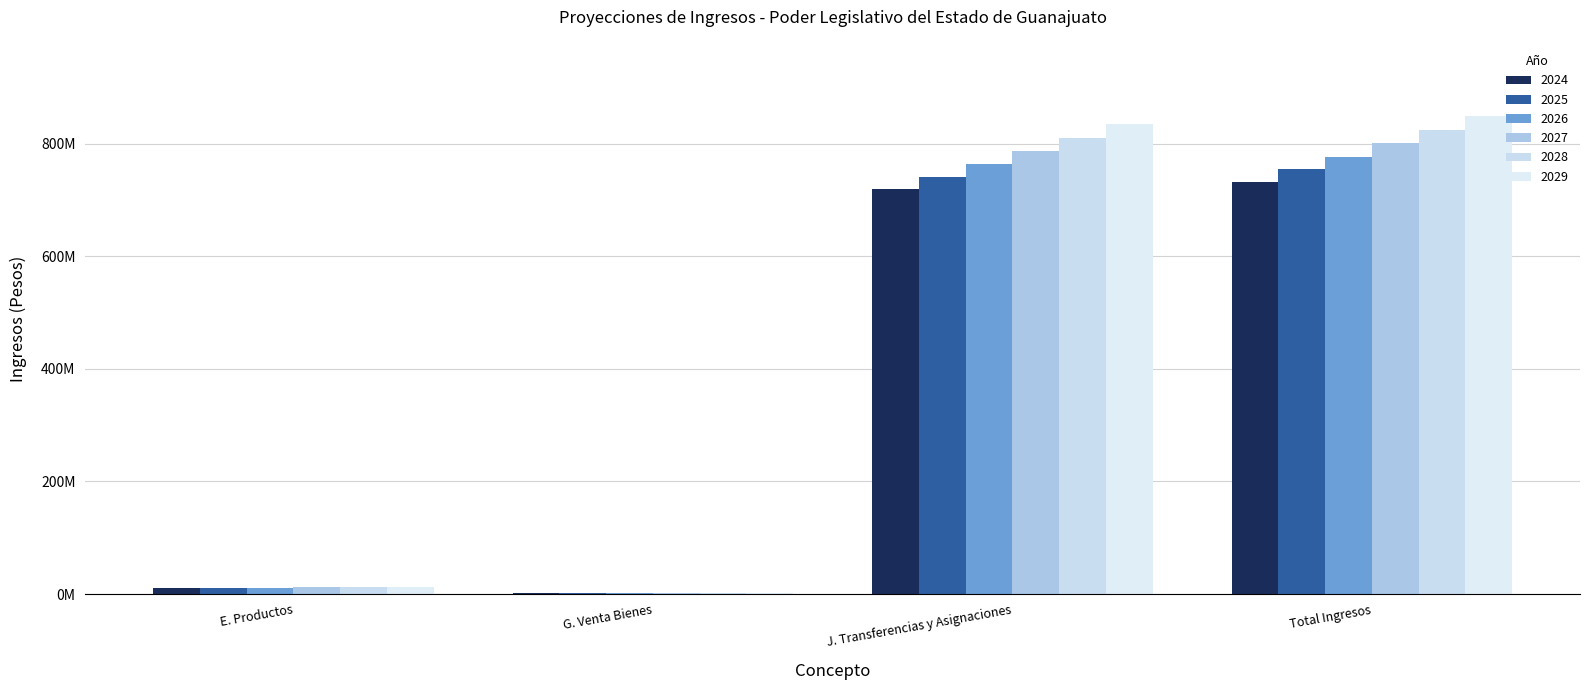

Are the bars grouped side by side (vs. stacked)?

Yes